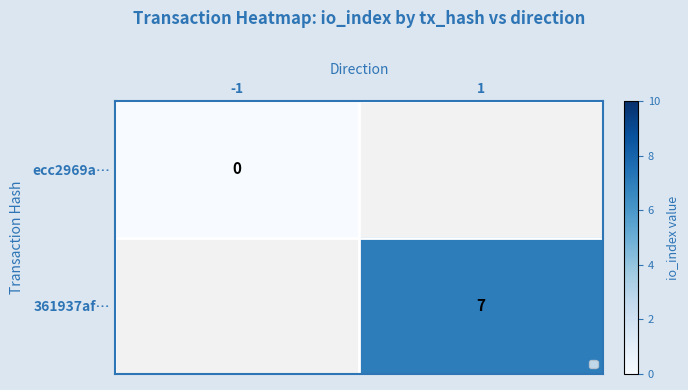

Is it true that 361937af… equals 11 at 1?

False